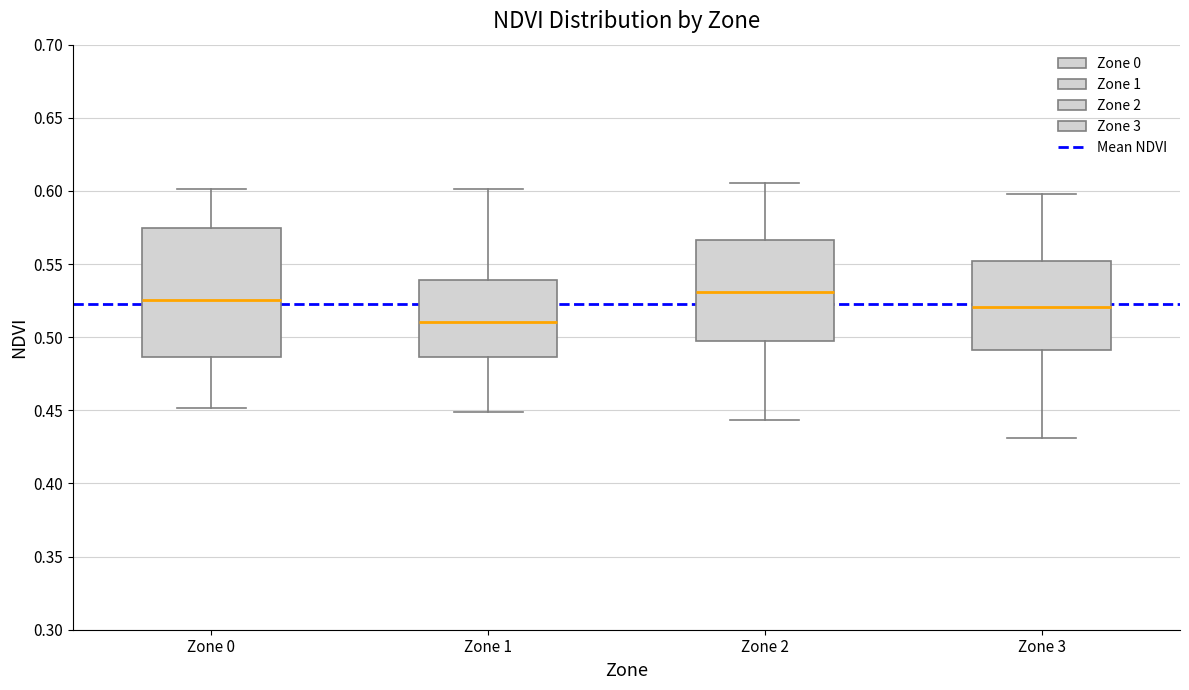

Which box is the tallest, from its lower edge to its upper edge?

Zone 0